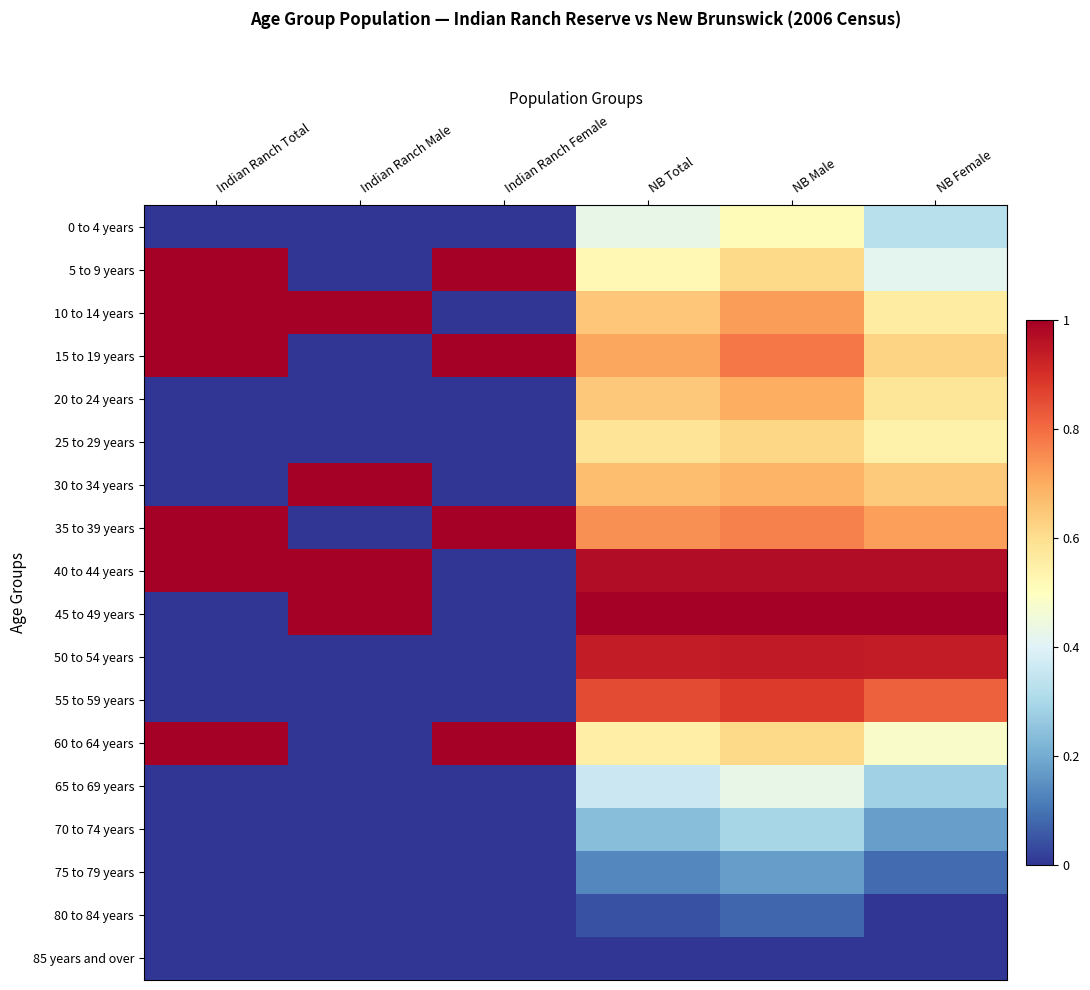

How many distinct data groups are displayed?

18